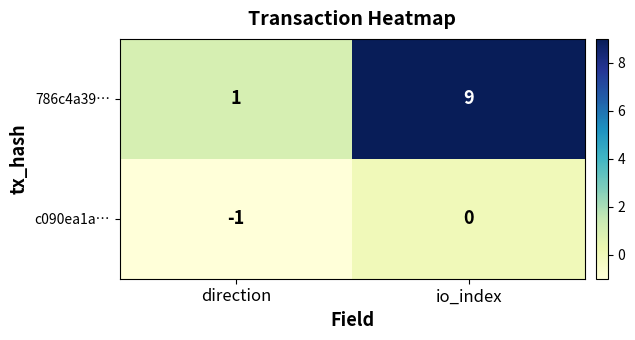

What is the sum of the 786c4a39… values at io_index and direction?

10